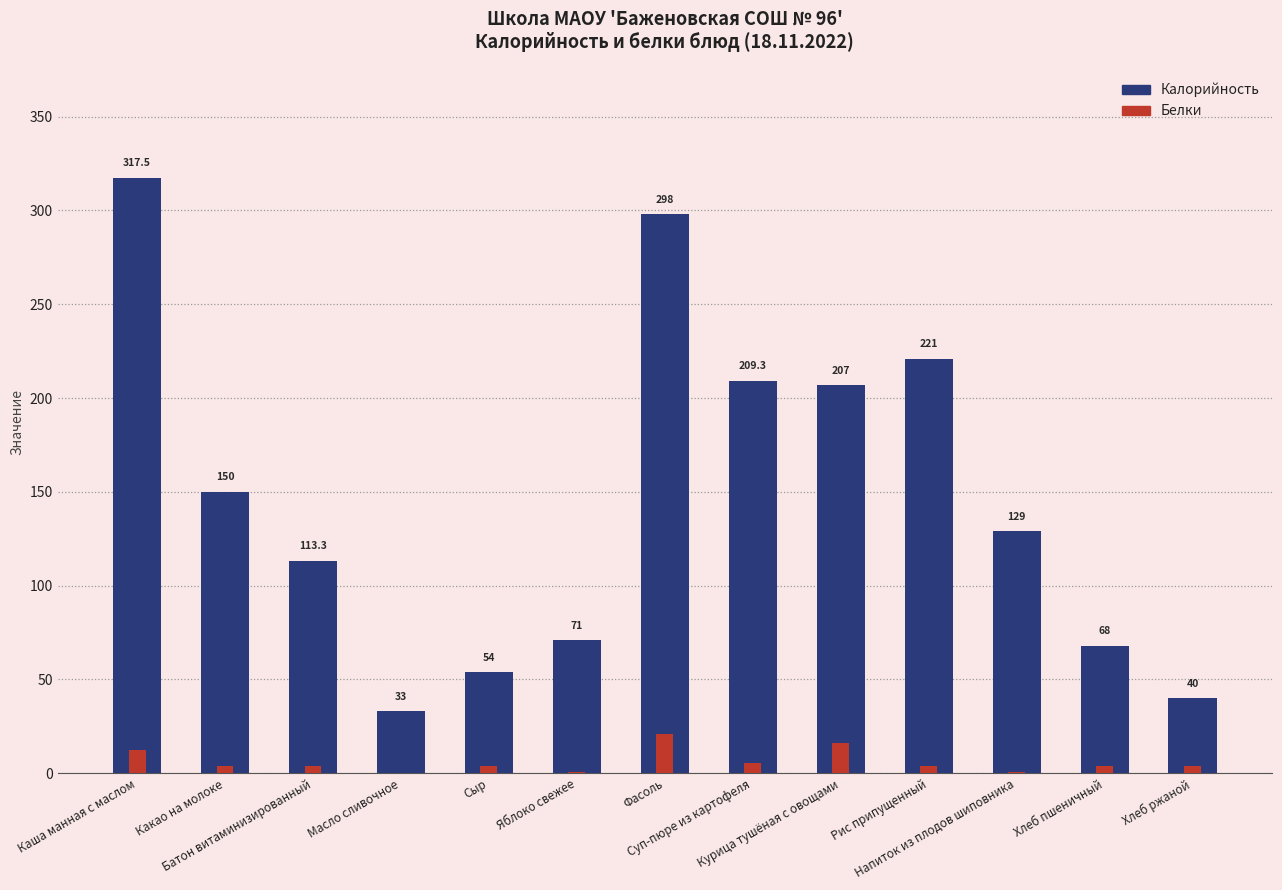

Between Масло сливочное and Напиток из плодов шиповника, which series saw the biggest shift?

Калорийность